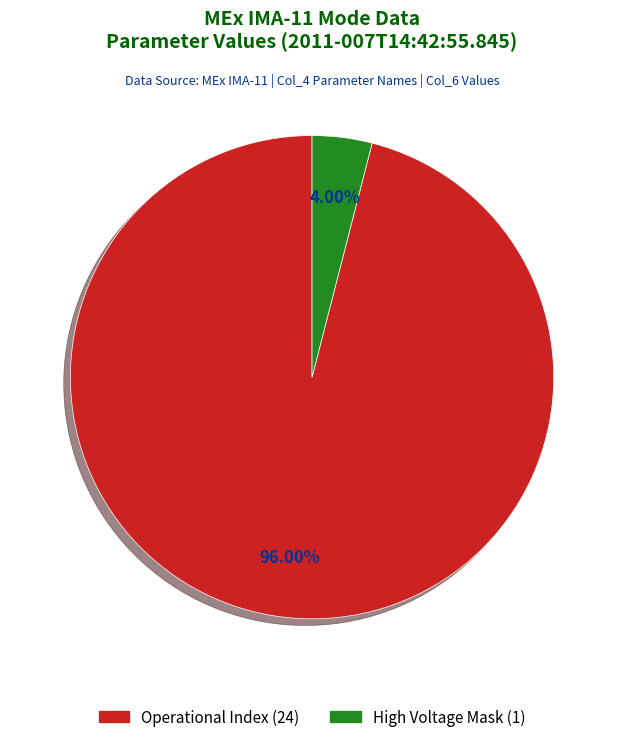

Is there any slice that represents more than half of the pie?

Yes